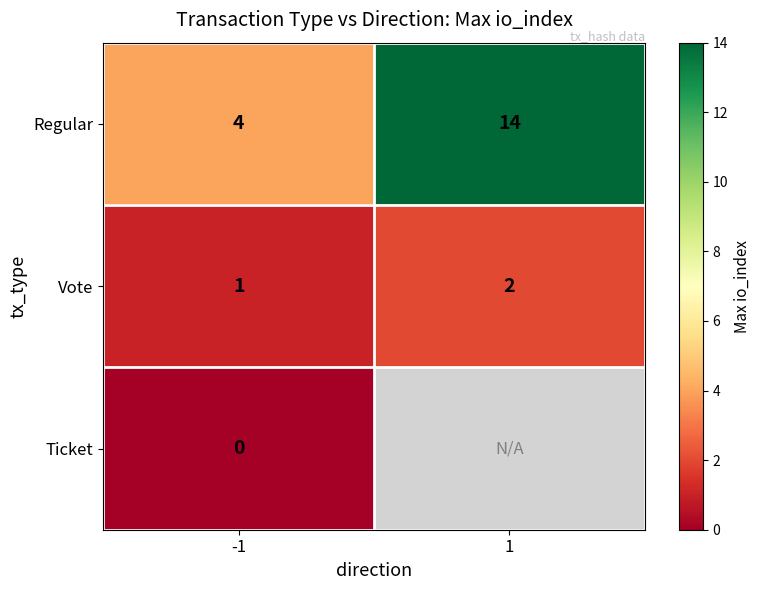

The Vote series shows 1 at -1. True or false?

True